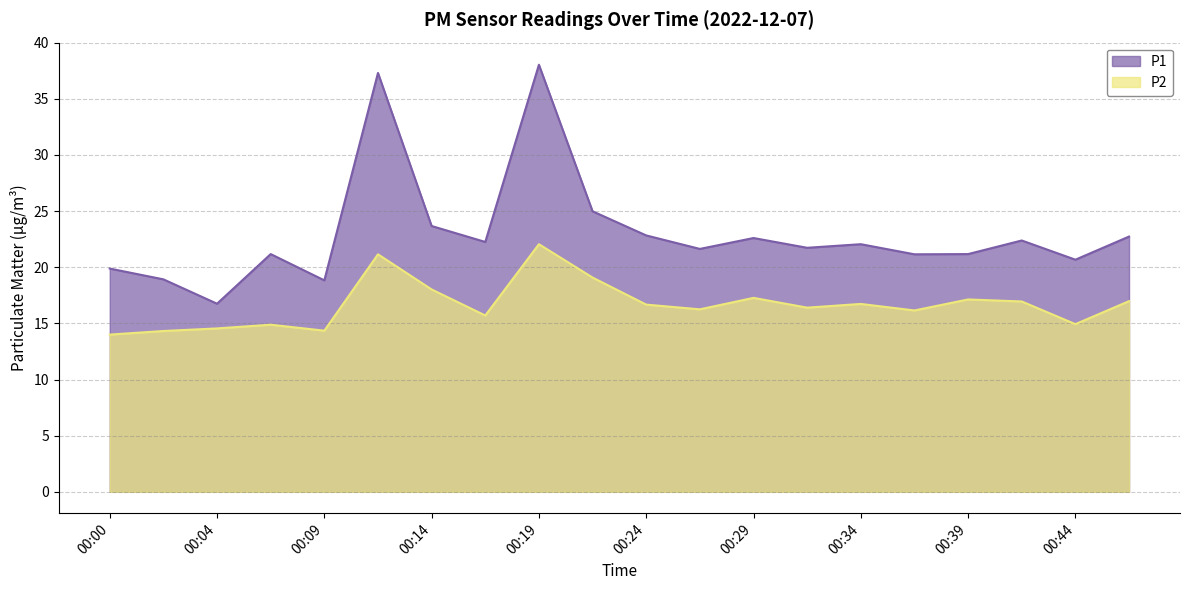

Reading right to left, list all the values displayed in this chart.

P1: 22.7	20.7	22.4	21.2	21.1	22.1	21.7	22.6	21.6	22.8	25.0	38.0	22.2	23.7	37.3	18.8	21.2	16.8	18.9	19.9
P2: 17.0	14.9	16.9	17.1	16.1	16.7	16.4	17.3	16.2	16.7	19.1	22.1	15.7	18.0	21.1	14.3	14.9	14.6	14.3	14.0